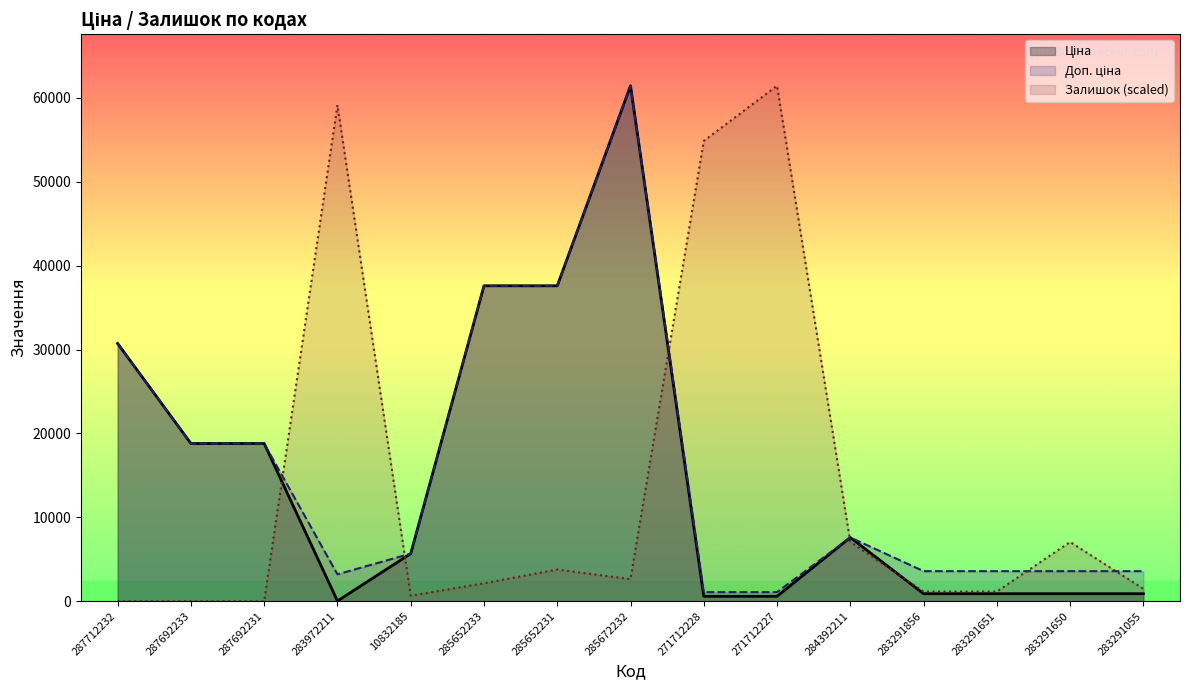

What is the difference between the Залишок values at 284392211 and 283972211?

52071.3